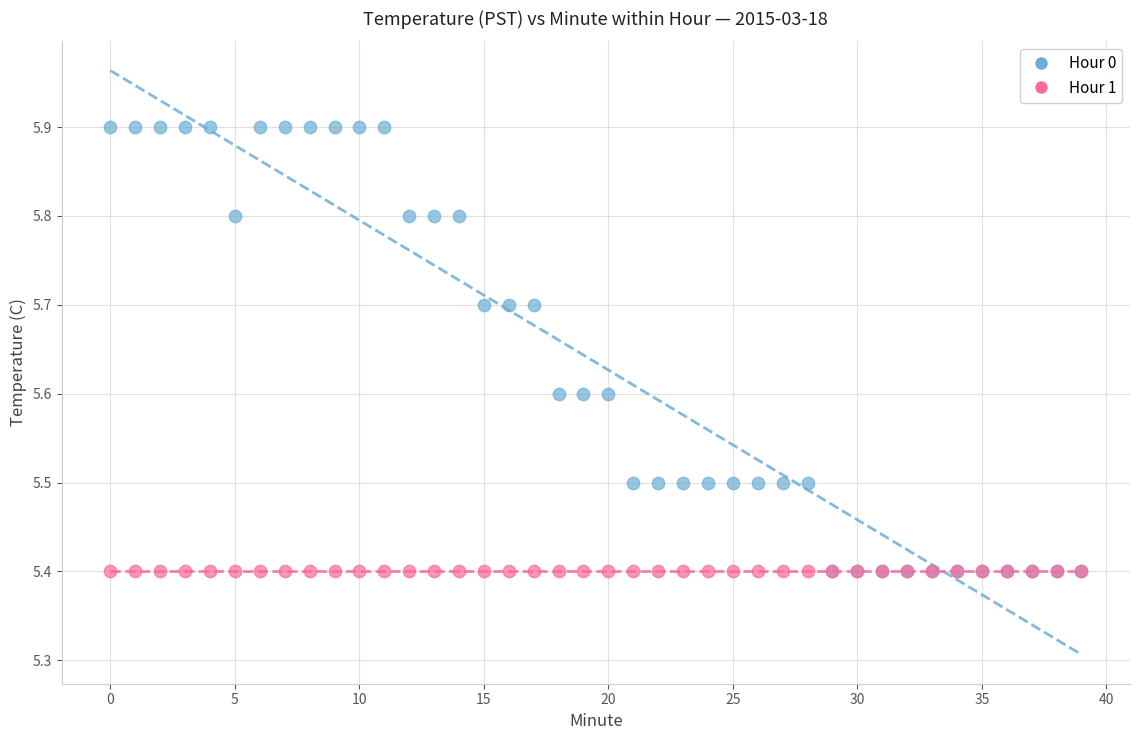

What are all the series names shown in the legend?

Hour 0, Hour 1